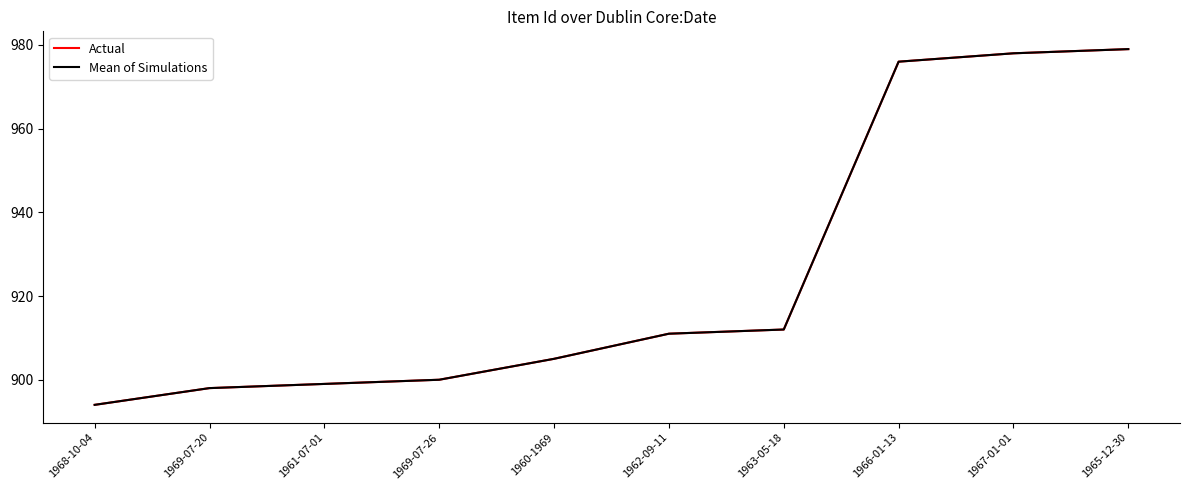

True or false: Actual has more than 0 interior local peaks.

False